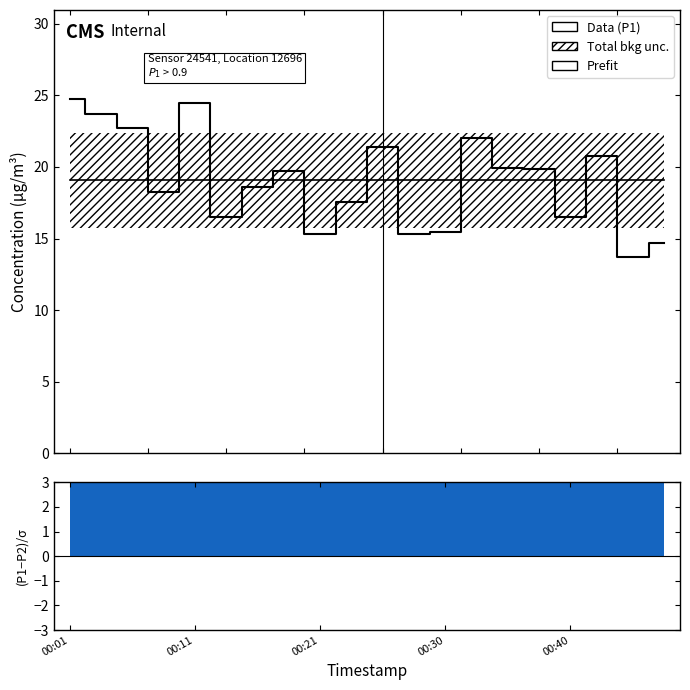

At how many categories does at least one series exceed 22?

5